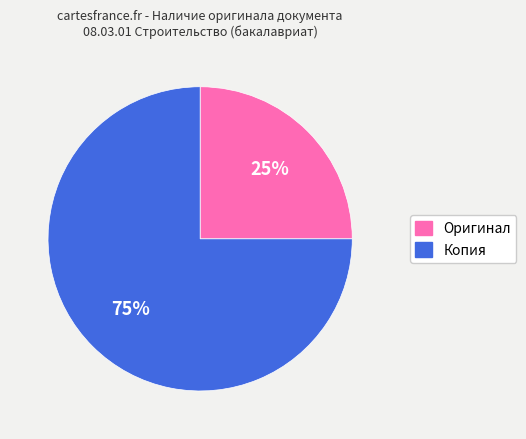

Between Копия and Оригинал, which is larger?

Копия